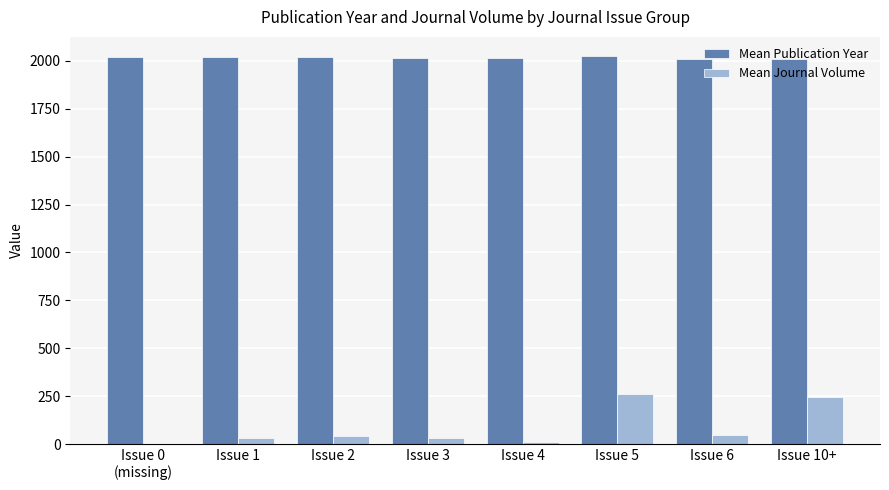

What is the maximum value shown in the chart?

2024.0